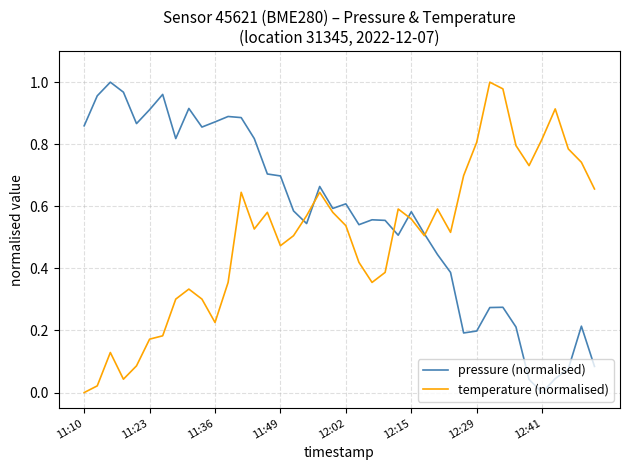

Which series has the largest total across all categories?

pressure (normalised)